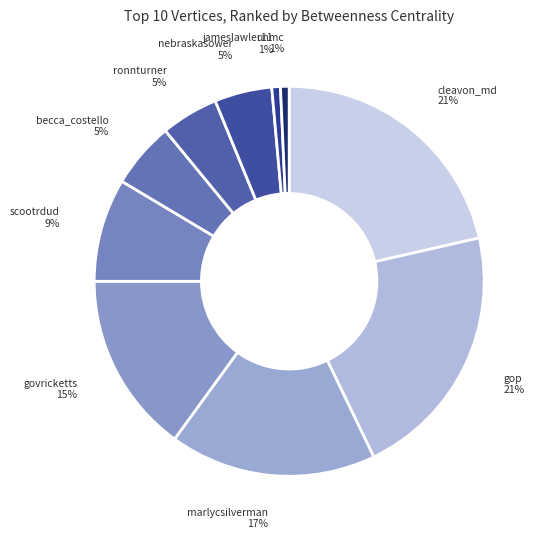

Between cleavon_md and govricketts, which is larger?

cleavon_md